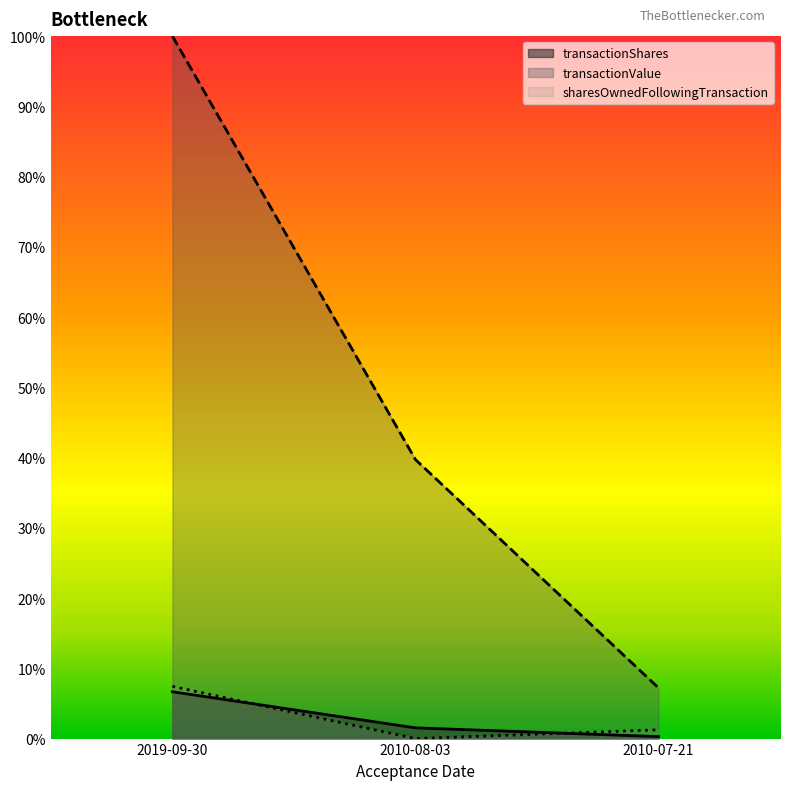

Rank the series at 2019-09-30 from lowest to highest value.

transactionShares, sharesOwnedFollowingTransaction, transactionValue